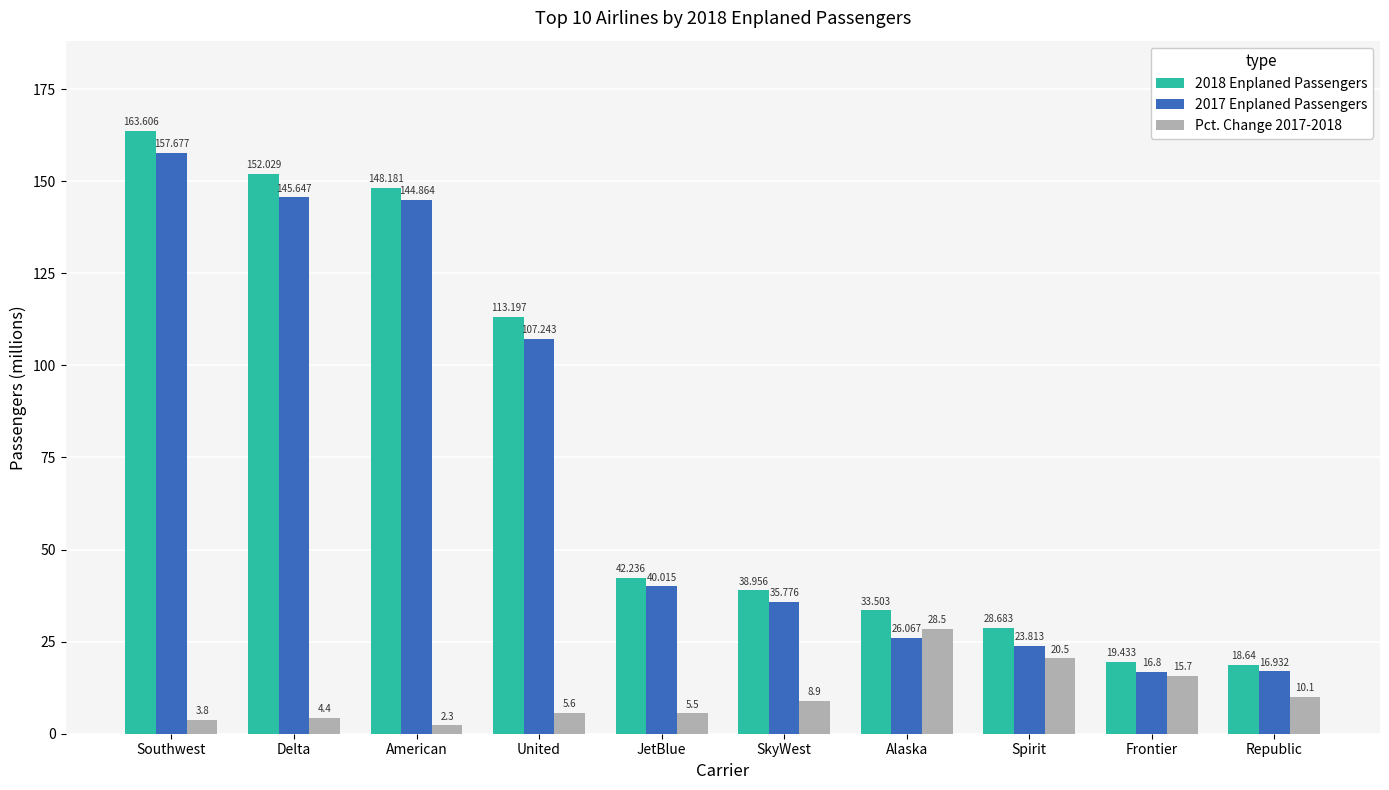

Which label corresponds to the largest value in the chart?

Southwest